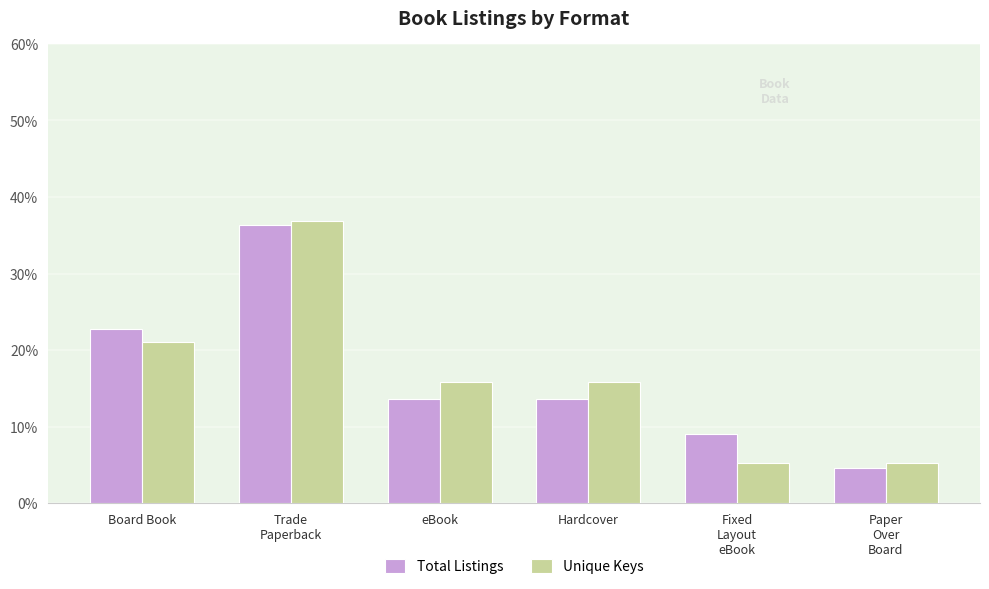

Reading right to left, transcribe all the data shown in this chart.

Total Listings: 4.5	9.1	13.6	13.6	36.4	22.7
Unique Keys: 5.3	5.3	15.8	15.8	36.8	21.1